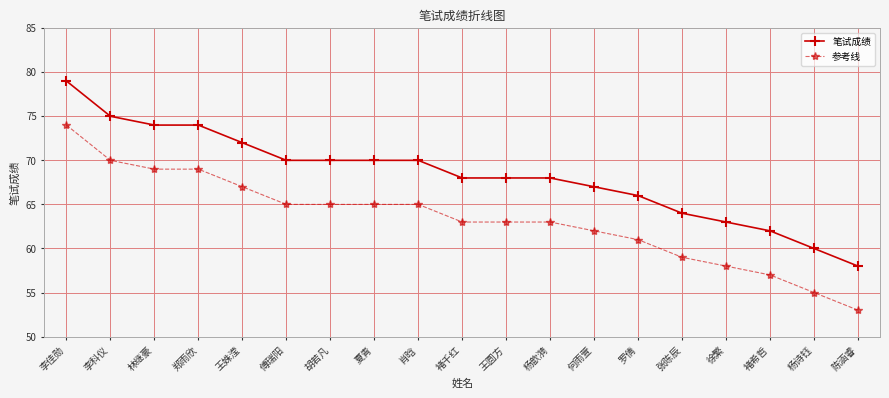

What is the label of the 11th point from the right?

肖晗